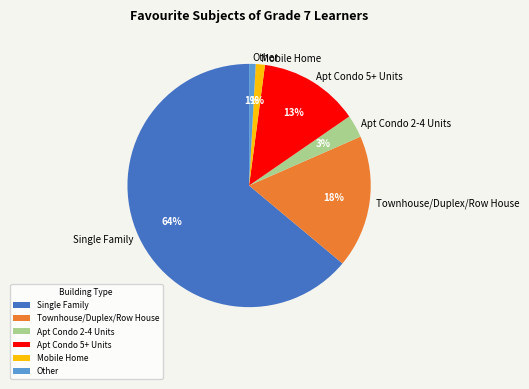

How many slices are in this pie chart?

6